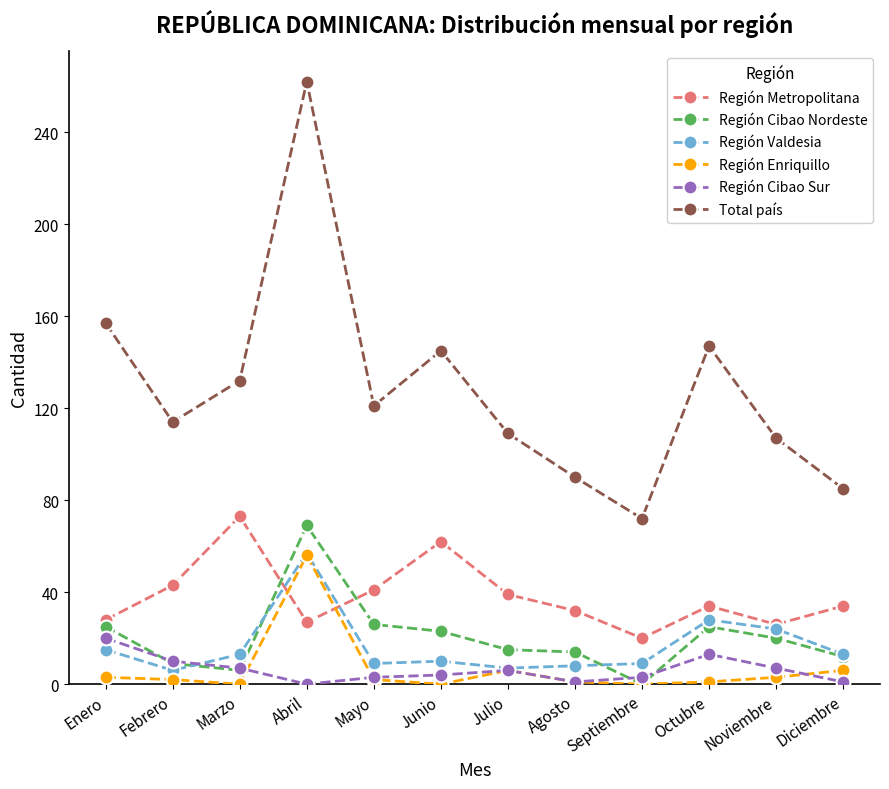

True or false: Total país and Región Enriquillo intersect in this chart.

False